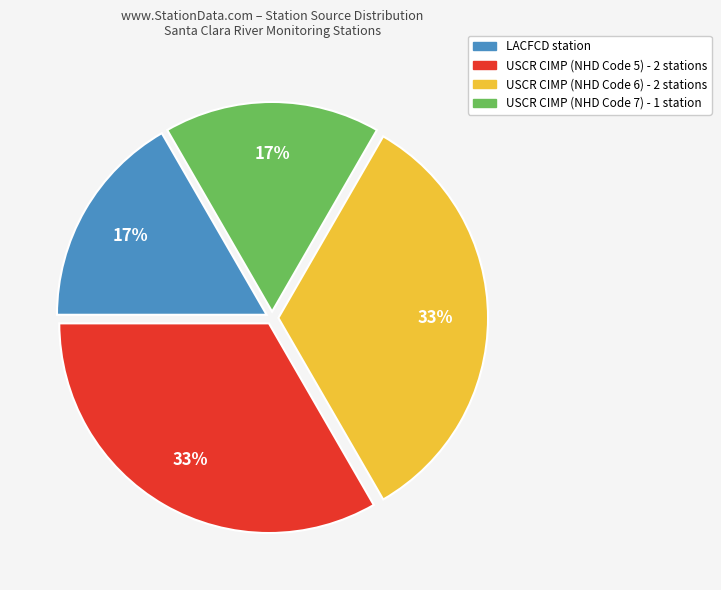

To the nearest percent, what portion does USCR CIMP (NHD Code 6) - 2 stations represent?

33%